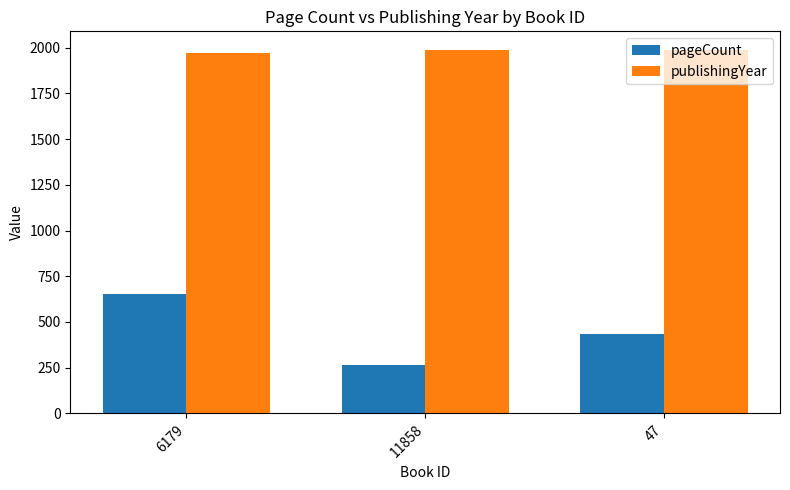

At how many categories does at least one series exceed 827?

3